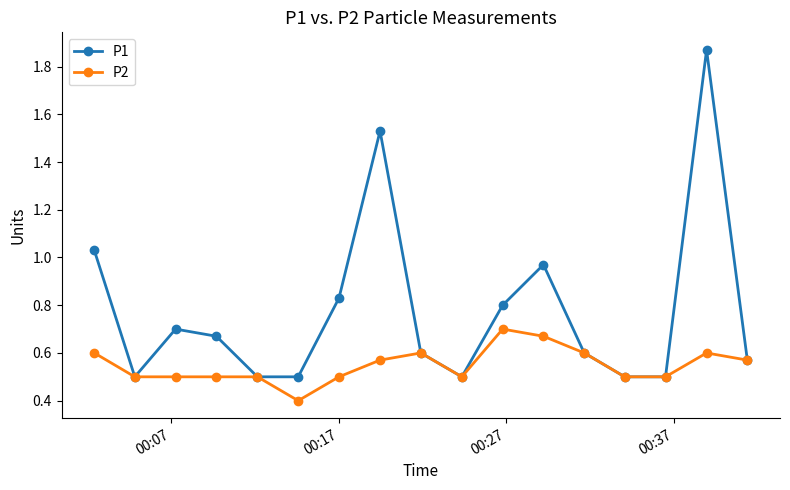

Rank the series by their maximum value, from lowest to highest.

P2, P1